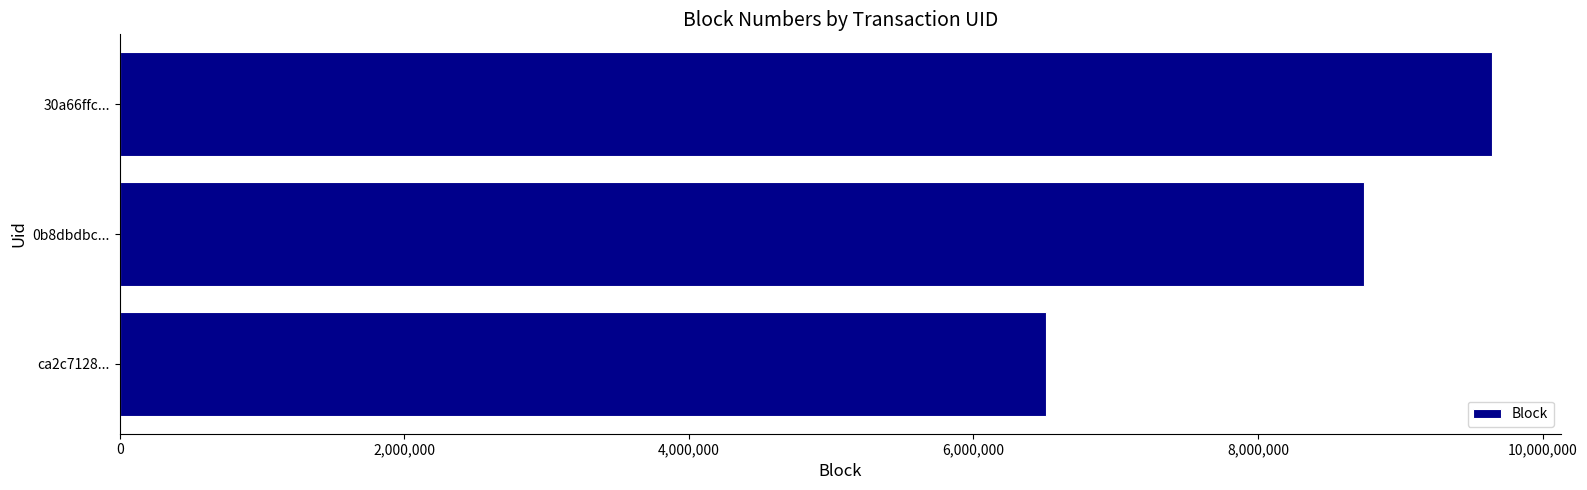

Reading top to bottom, list all the values displayed in this chart.

9645298	8747103	6510997